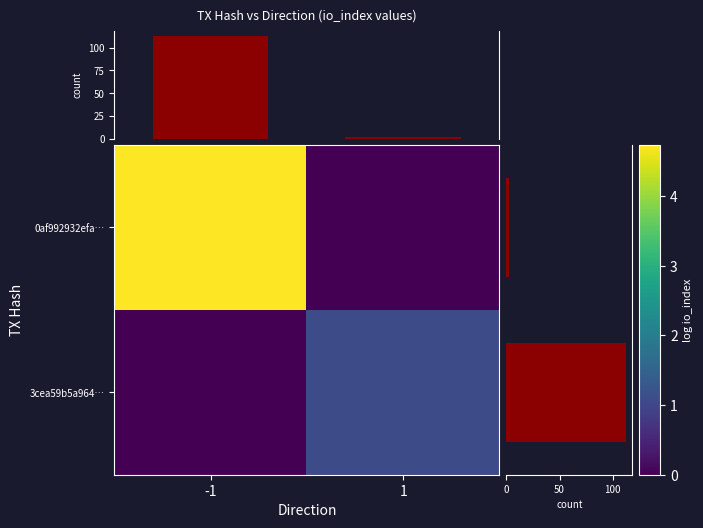

Which series has the largest total across all categories?

col_sum